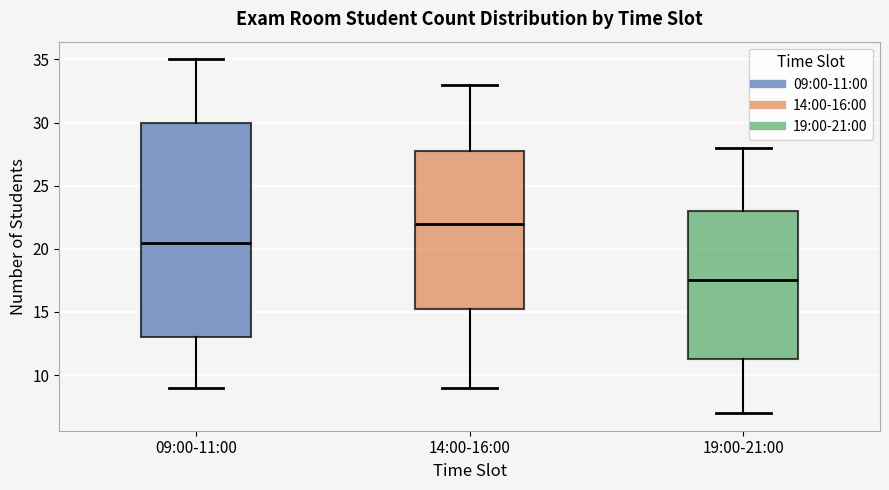

Which box's median line is the lowest?

19:00-21:00